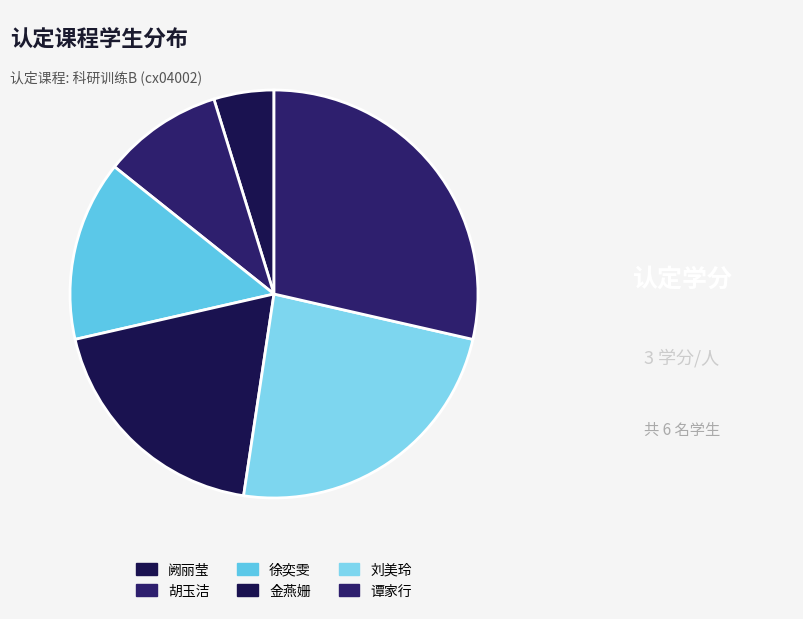

What percentage is NOT represented by 谭家行?

71.4%